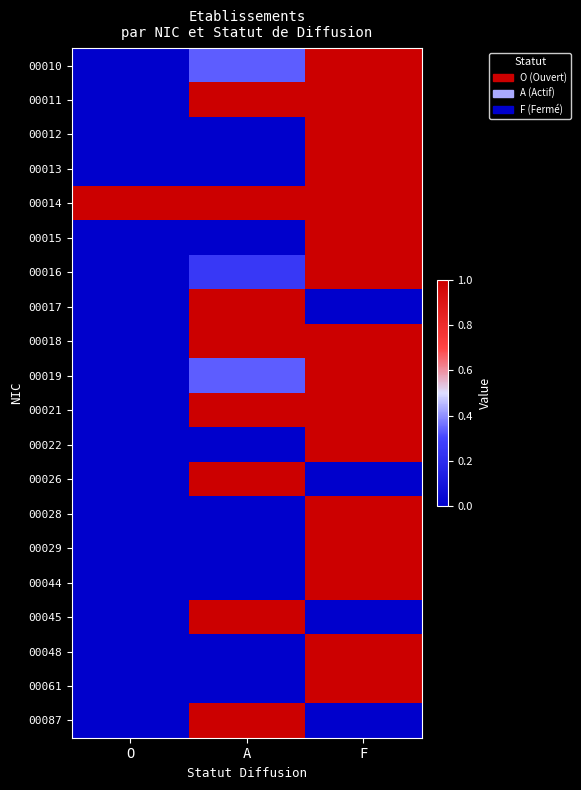

What is the difference between the highest and lowest values at F?

1.0